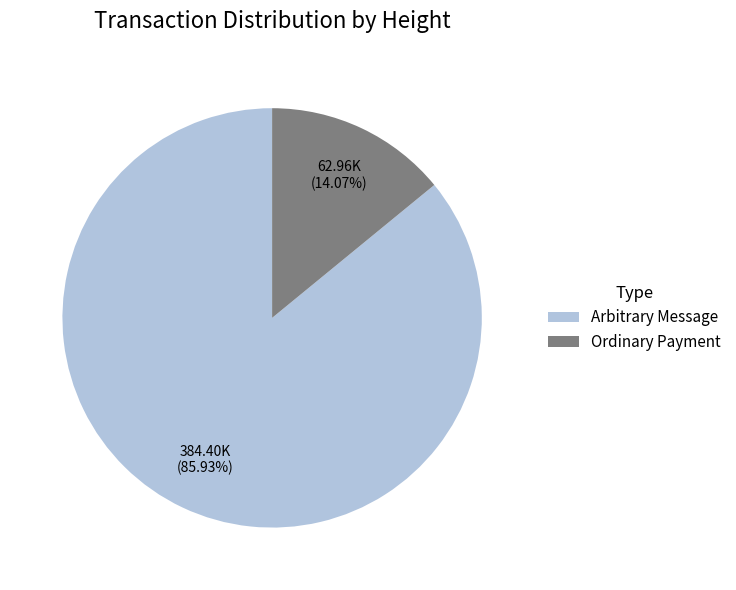

Count the number of slices in the pie.

2